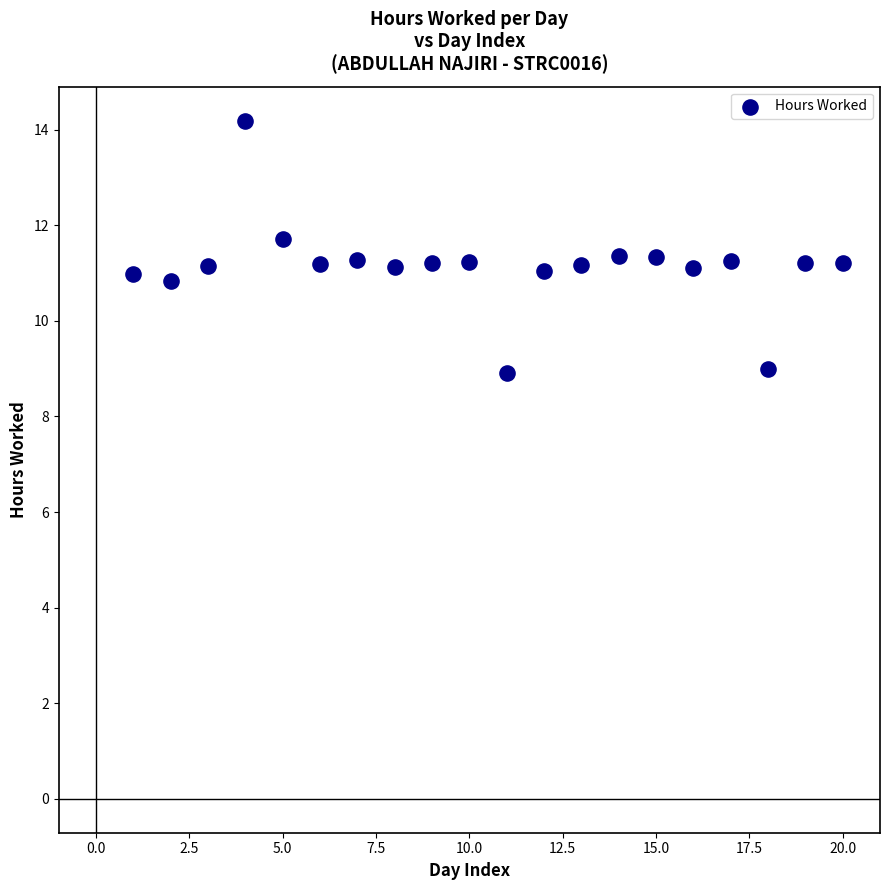

What is the range of X values (max minus min)?

19.0